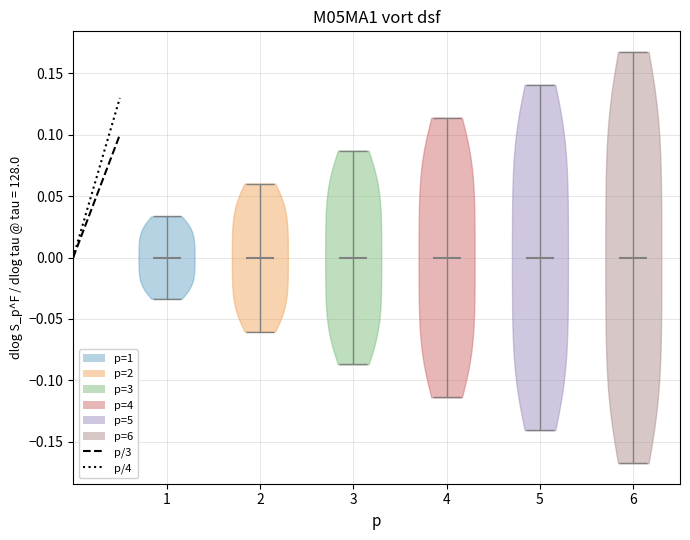

Reading left to right, read every violin against the y-axis: where its median line is, and the lowest and highest points it reaches. The values are not printed on the chart, so give them approximately, as read against the axis.

1: median line 0.000, lowest point -0.035, highest point 0.035
2: median line 0.000, lowest point -0.060, highest point 0.060
3: median line 0.000, lowest point -0.085, highest point 0.085
4: median line 0.000, lowest point -0.115, highest point 0.115
5: median line 0.000, lowest point -0.140, highest point 0.140
6: median line 0.000, lowest point -0.170, highest point 0.170